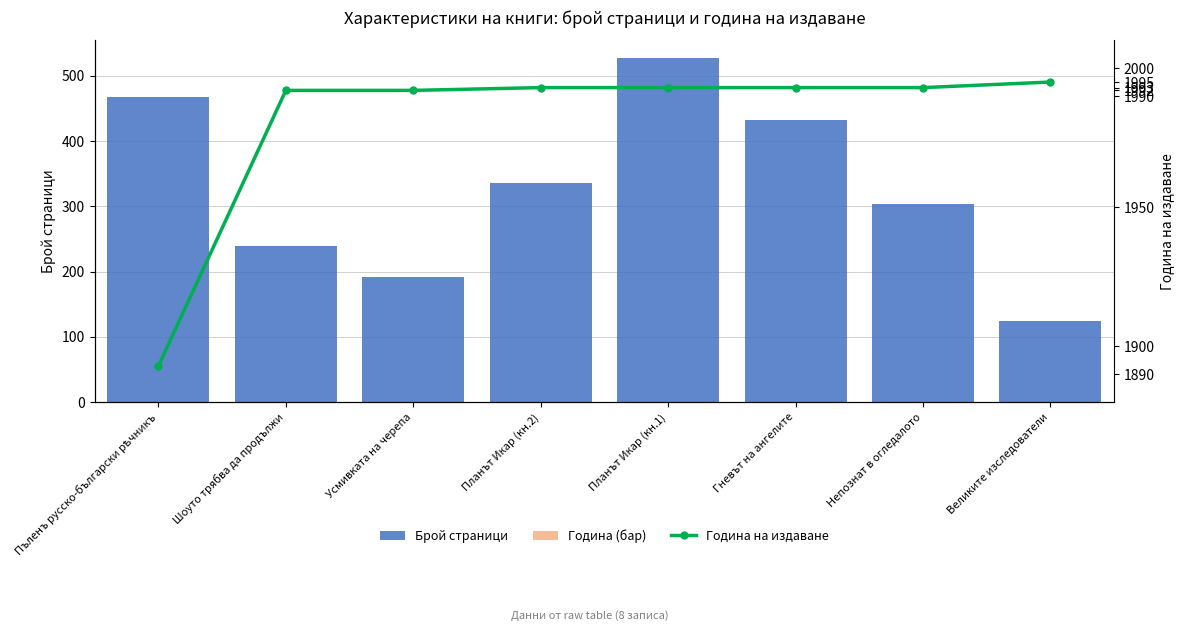

The value of Година (относително) at Пъленъ русско-български рѣчникъ is 3. True or false?

True